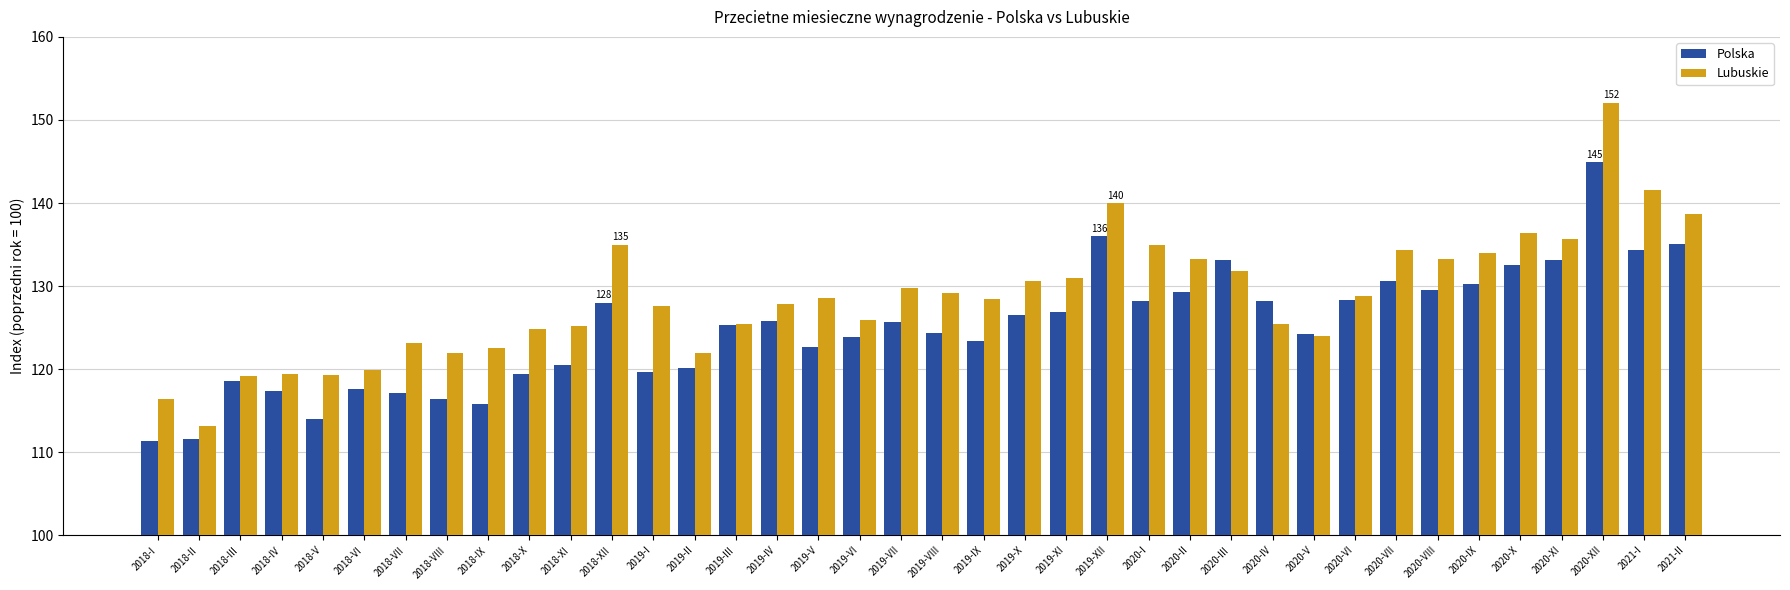

Is the value of Polska at 2019-XII greater than the value of Lubuskie at 2019-IV?

Yes